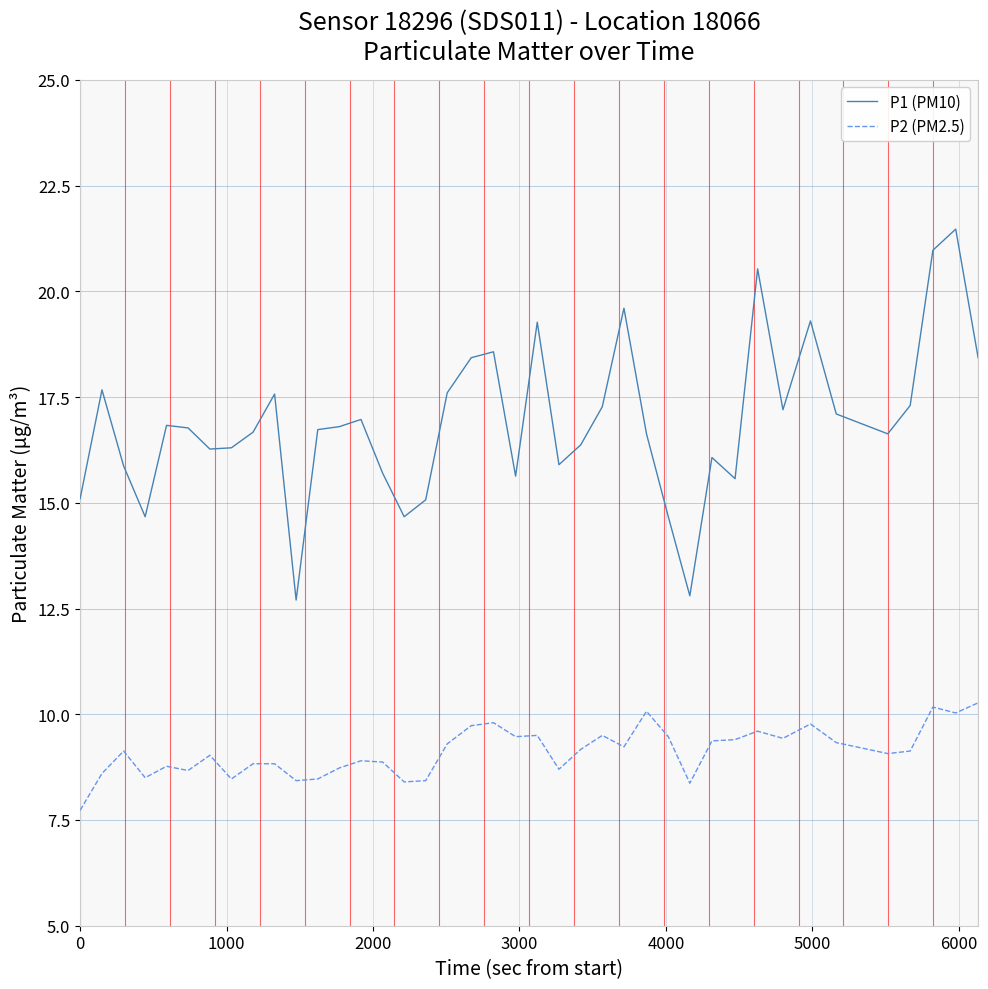

What is the average value of the P2 (PM2.5) series?

9.1